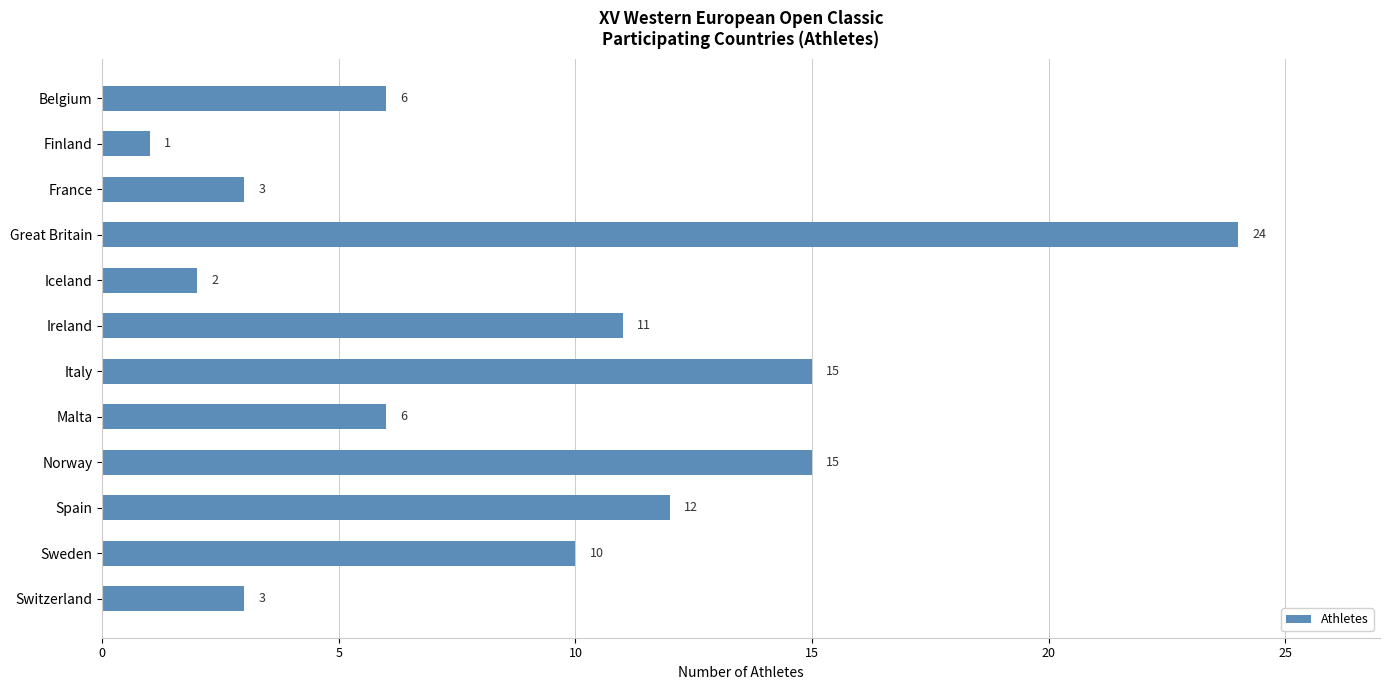

Which has a higher value, Iceland or Ireland?

Ireland